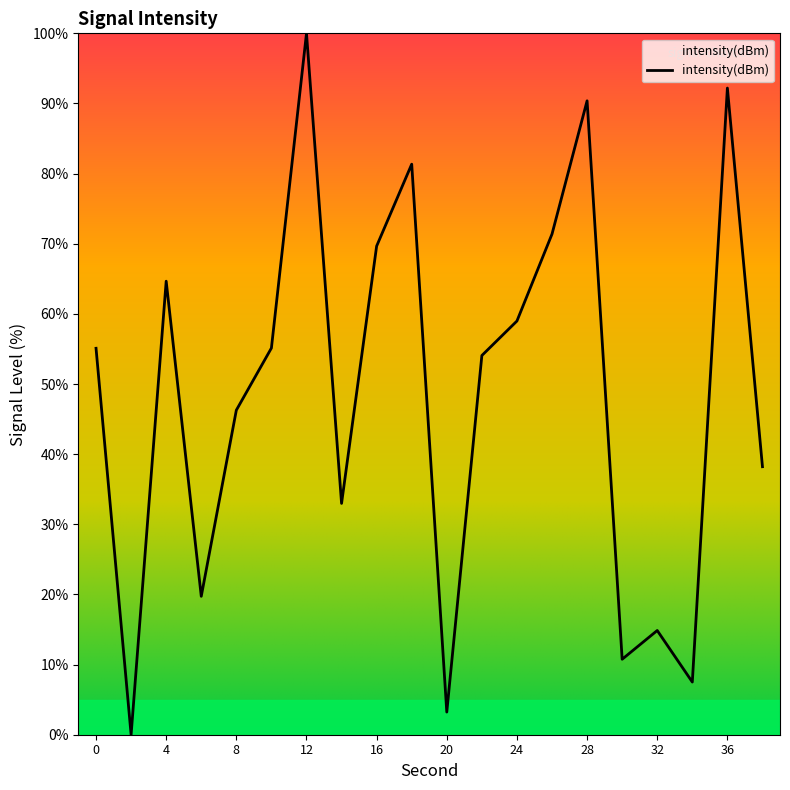

What is the greatest value displayed?

100.0